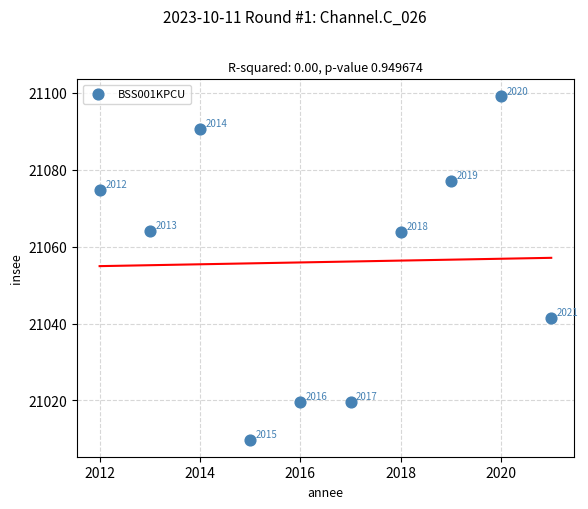

What Y value in the scatter plot is closest to 21054?

21063.9